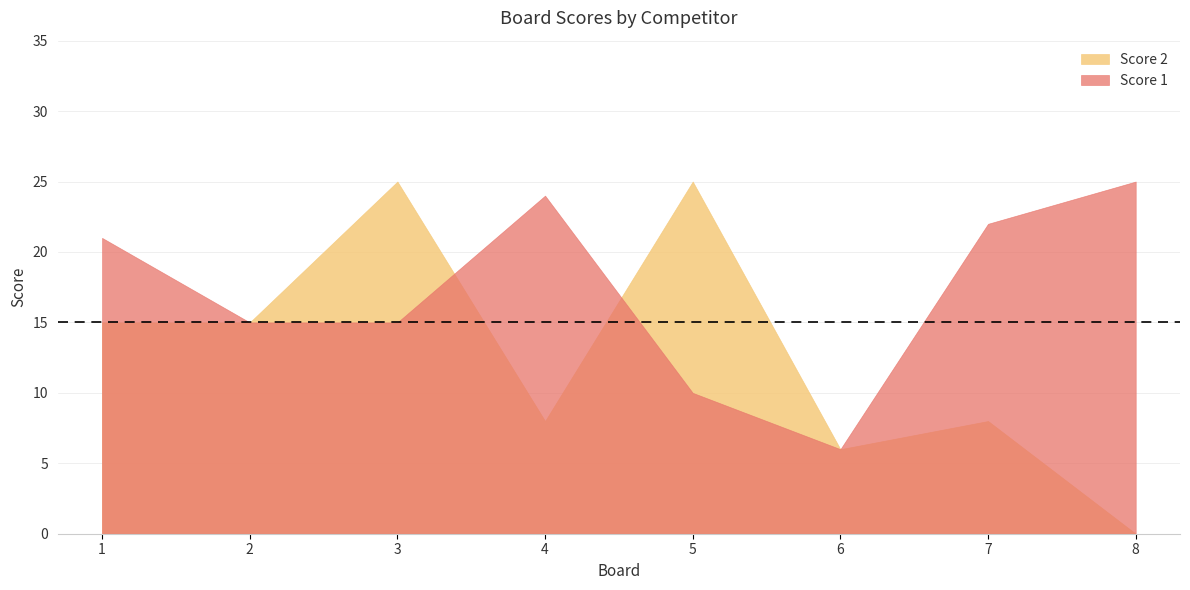

Which series has the largest total across all categories?

Score 1